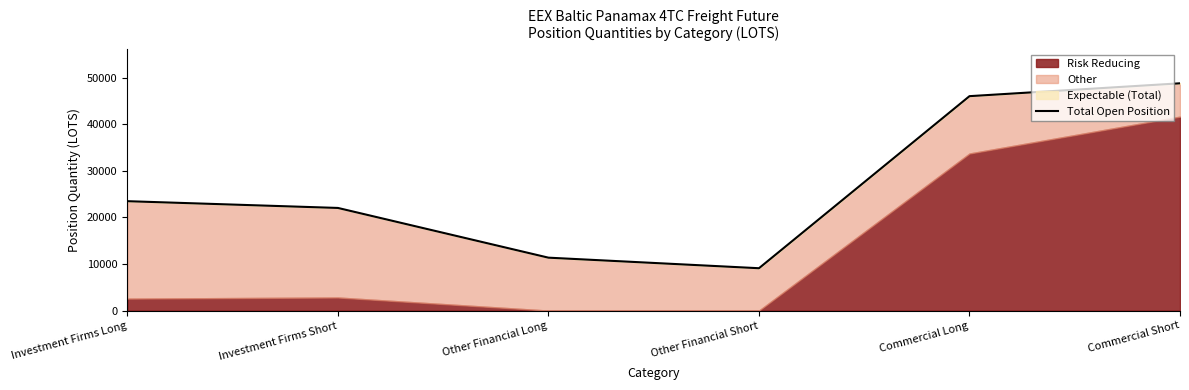

The chart shows a value of 62444.8 at Commercial Long. True or false?

False